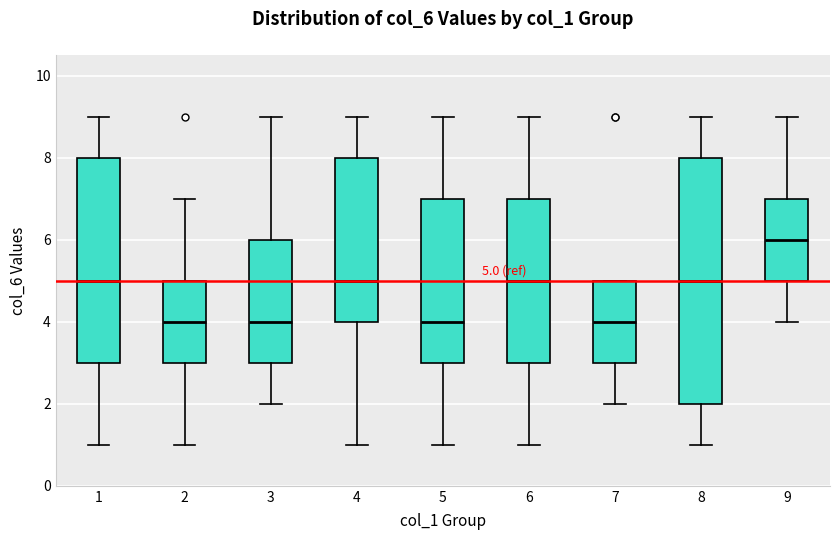

Which box is the tallest, from its lower edge to its upper edge?

8